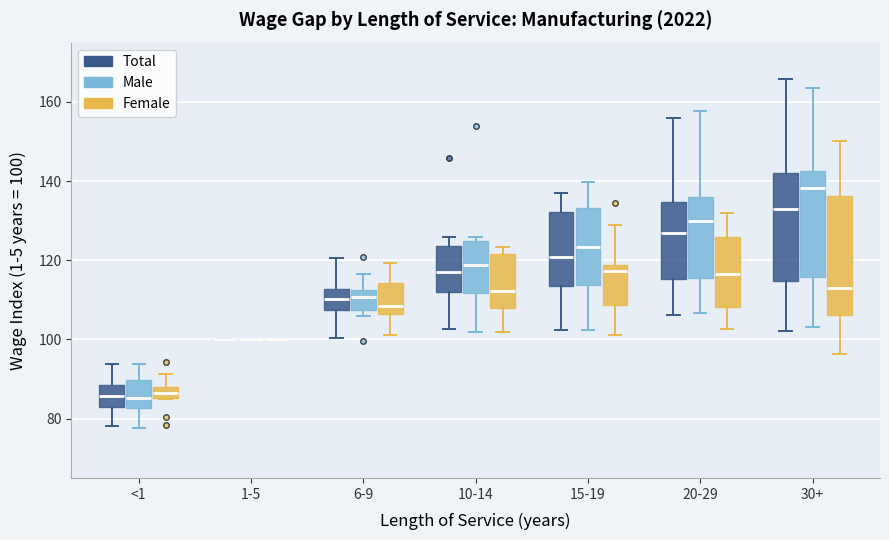

Comparing the boxes themselves (not the whiskers), which one is the tallest?

30+ (Female)